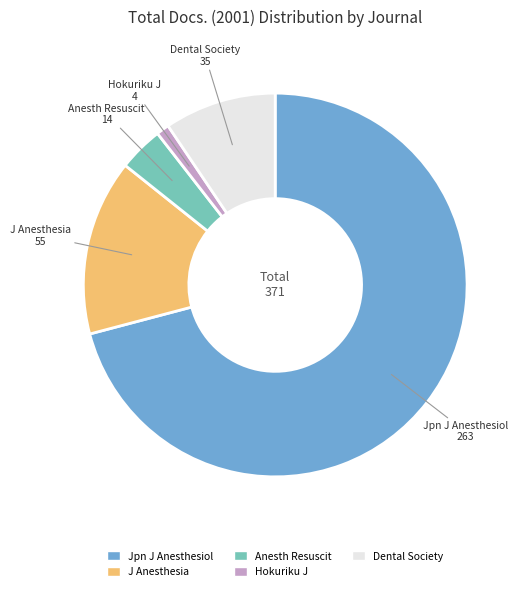

Is there any slice that represents more than half of the pie?

Yes